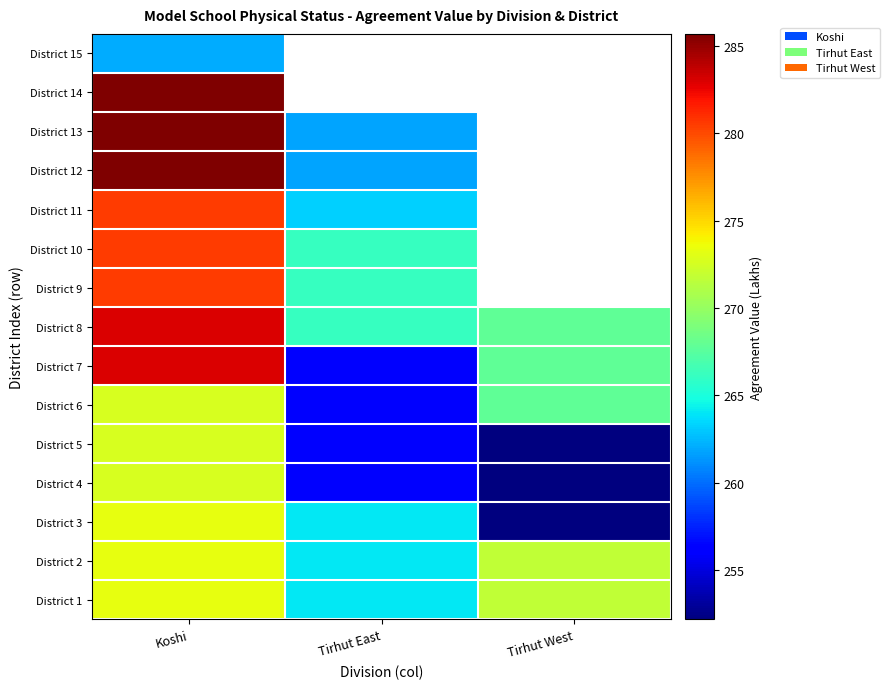

Is the value of District 8 at Tirhut West greater than the value of District 11 at Koshi?

No